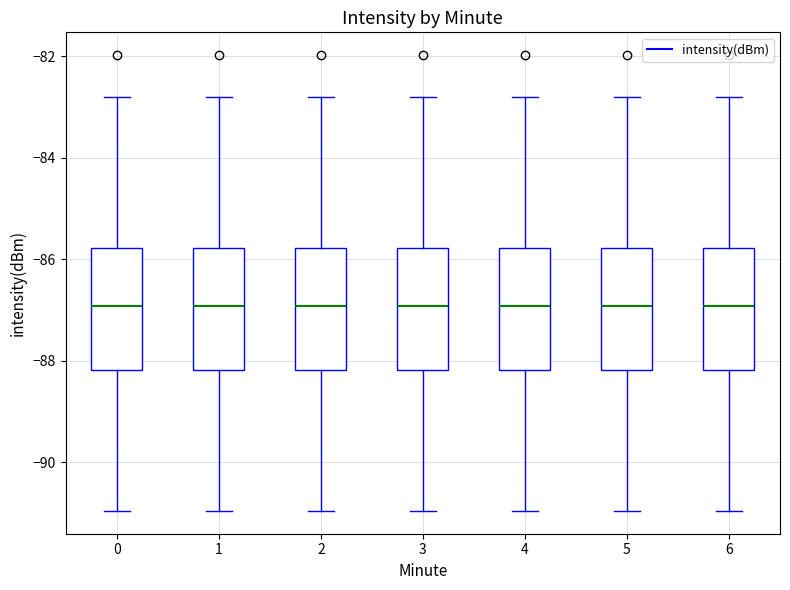

Where does the median line of the box at x = 4 sit on the y-axis? The values are not printed on the chart, so give them approximately, as read against the axis.

-87.0